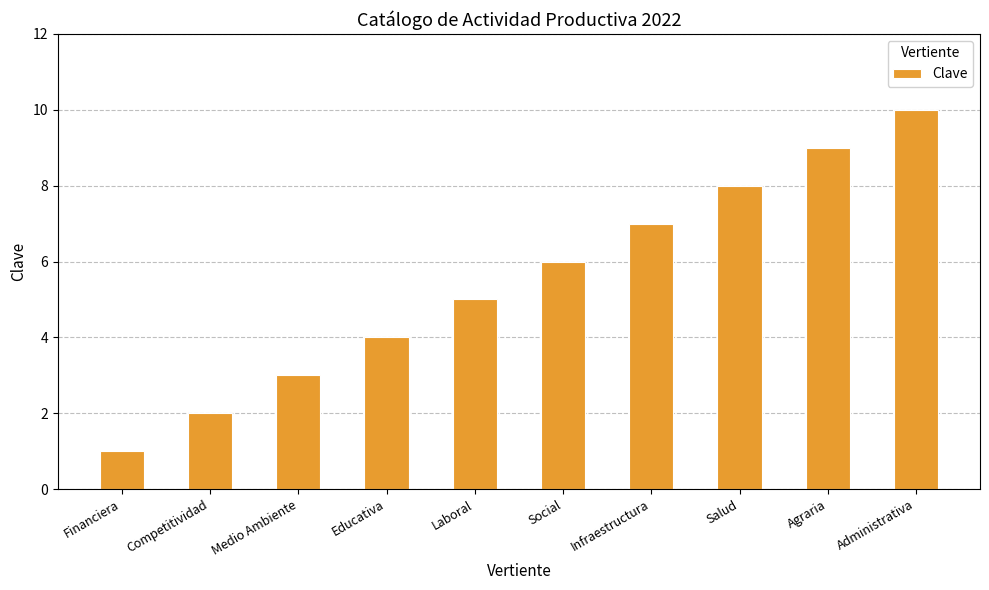

What is the label of the 2nd bar from the left?

Competitividad